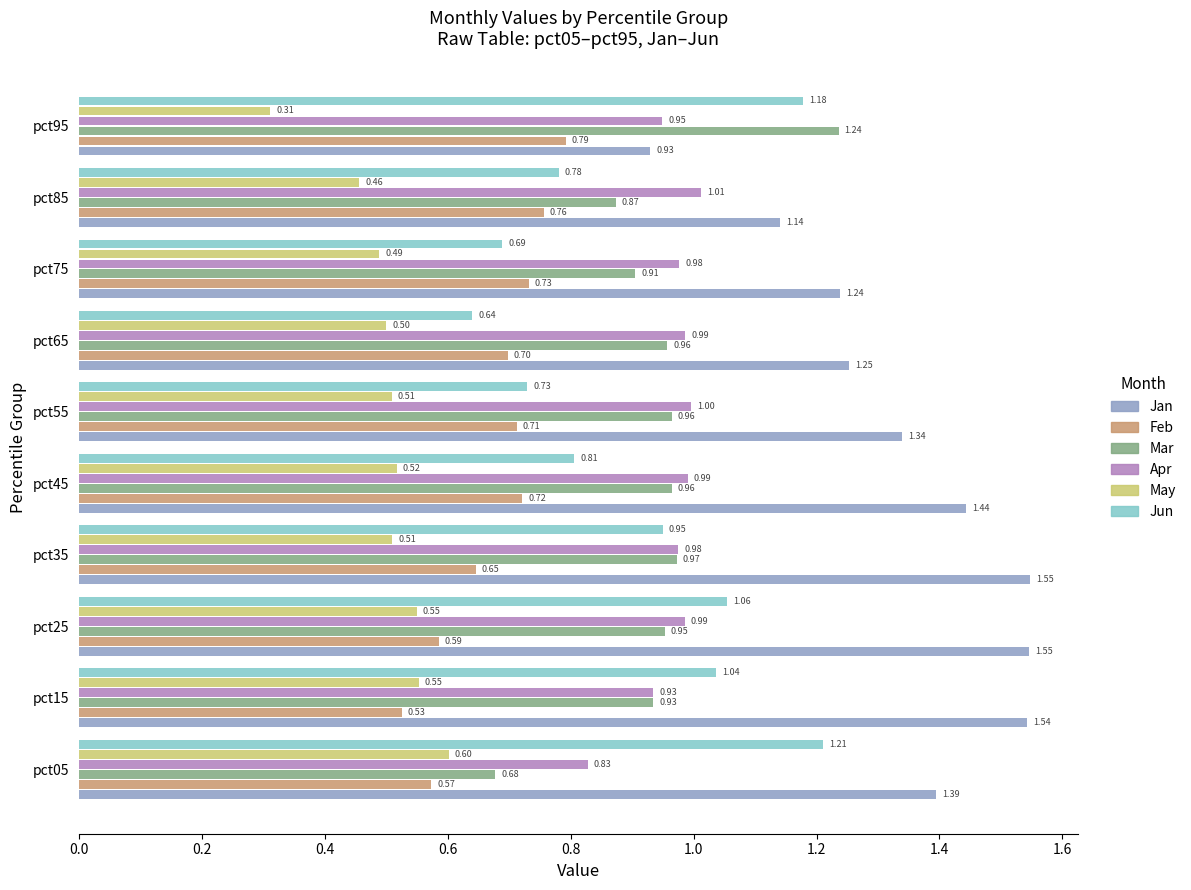

Which series has the widest spread of values?

Jan